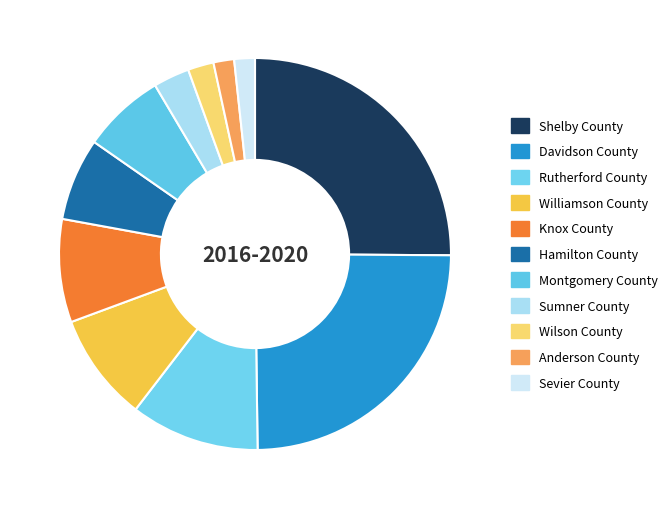

How many segments does this pie chart have?

11